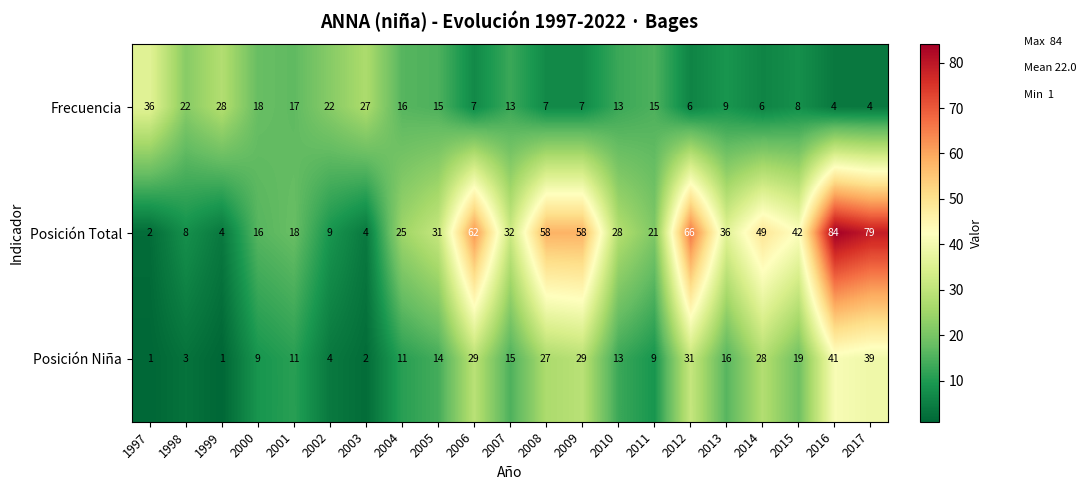

What is the spread (max minus min) of values at 2009?

51